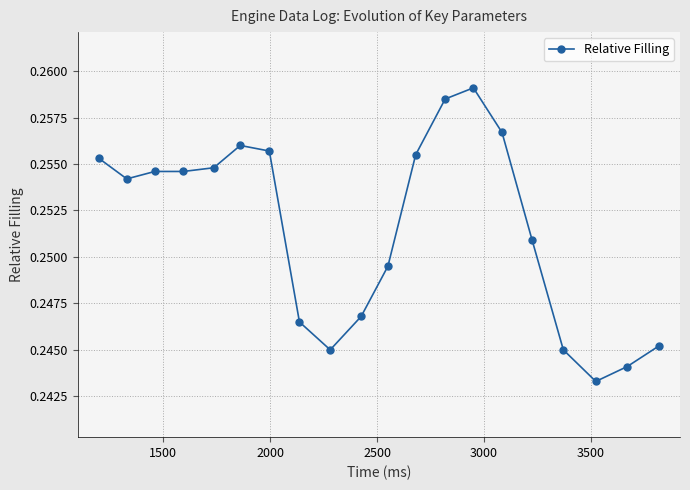

What is the sum of all values?

5.0